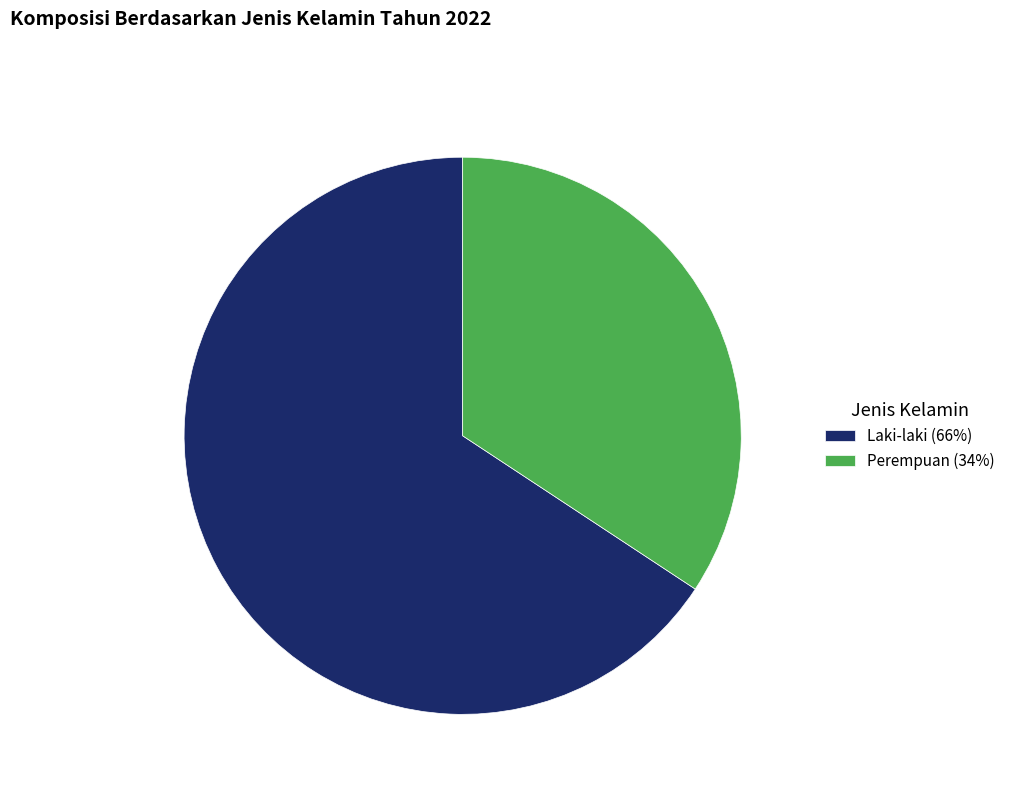

Which category has the biggest portion of the pie?

Laki-laki